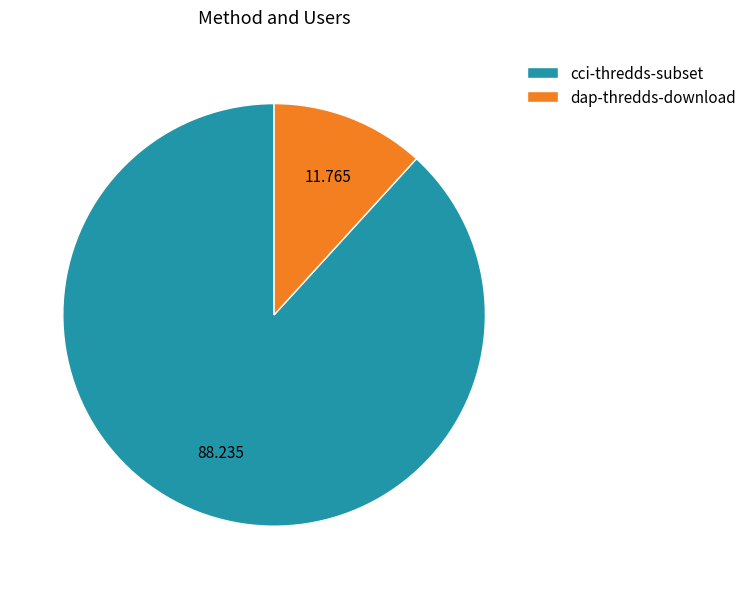

Does cci-thredds-subset represent more than half of the total?

Yes